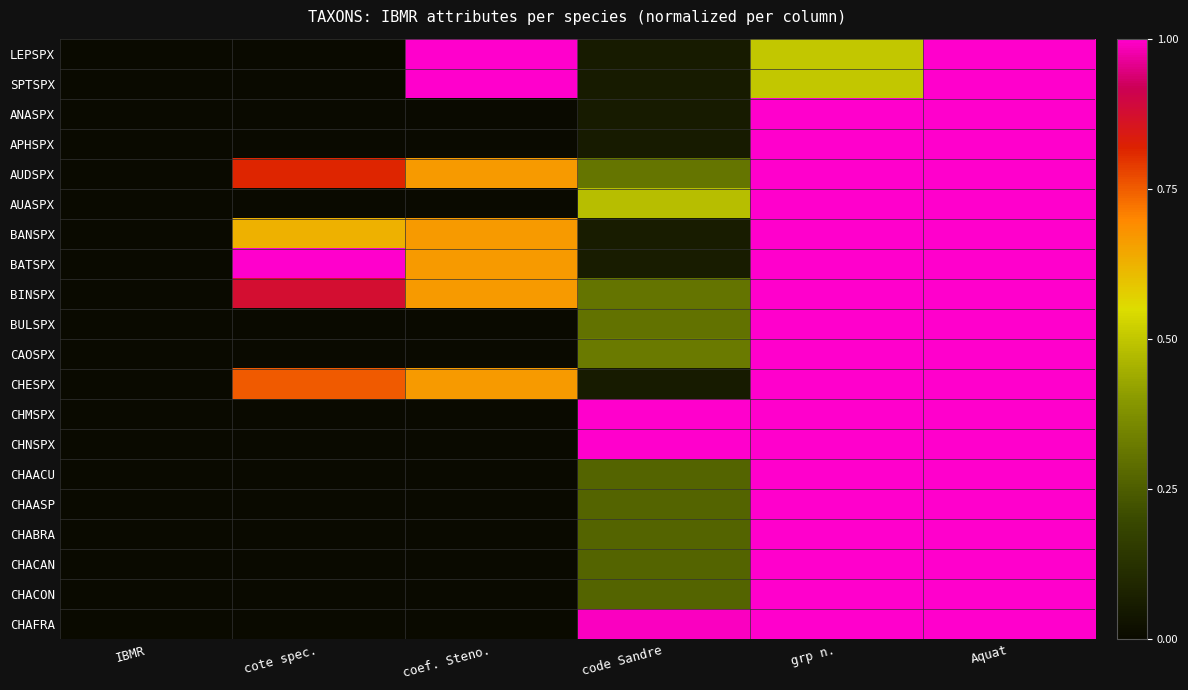

Count the number of data series in this chart.

20